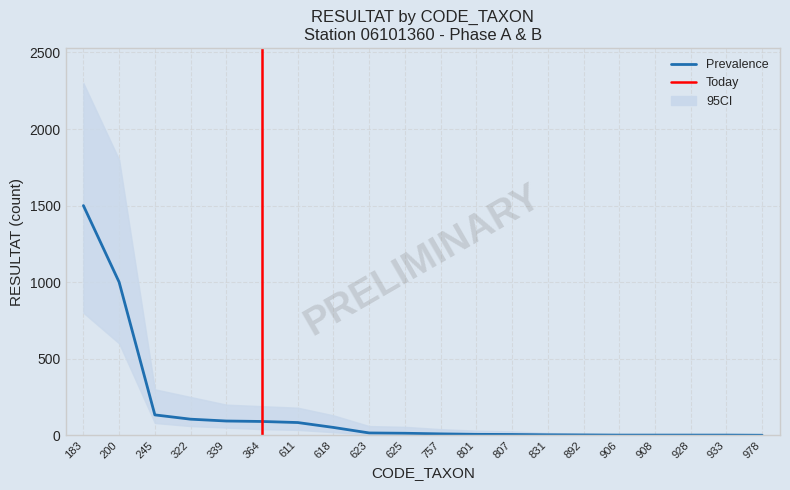

What is the difference between the maximum and minimum values in the CI_upper series?

2299